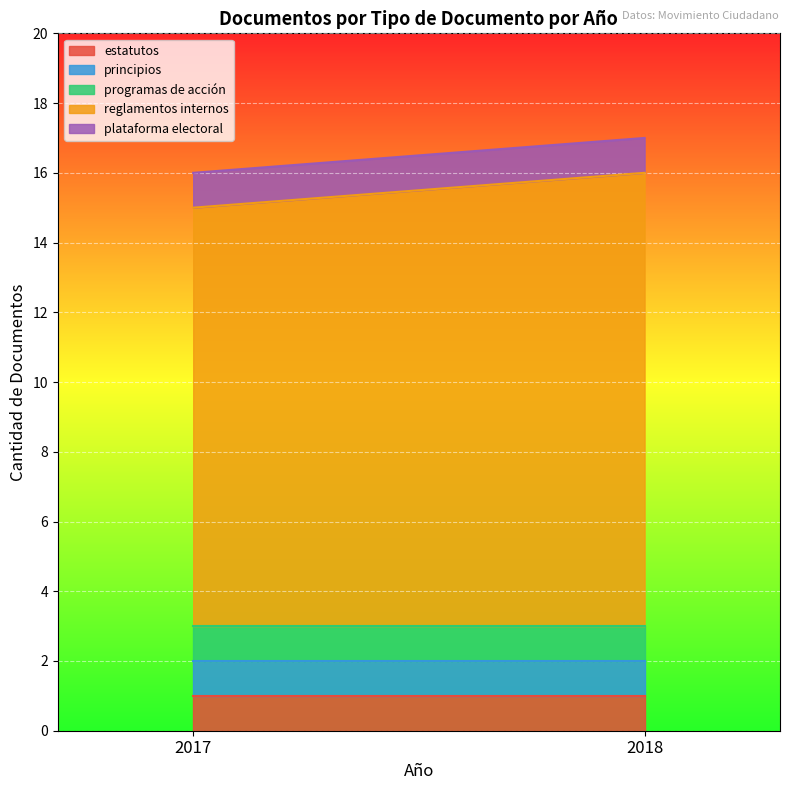

True or false: reglamentos internos has a value of 8 at 2018.

False